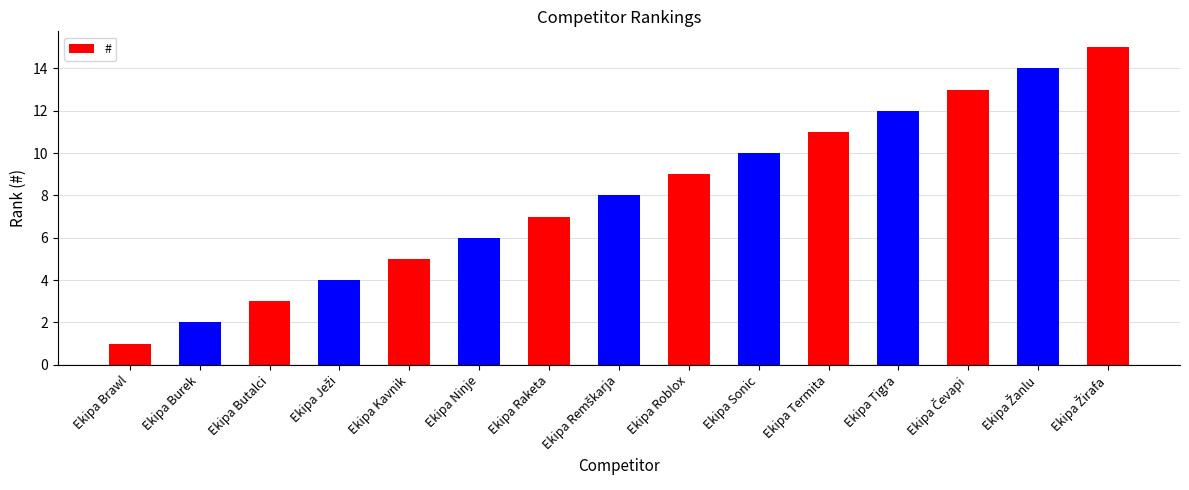

What is the value of the 1st bar from the left?

1